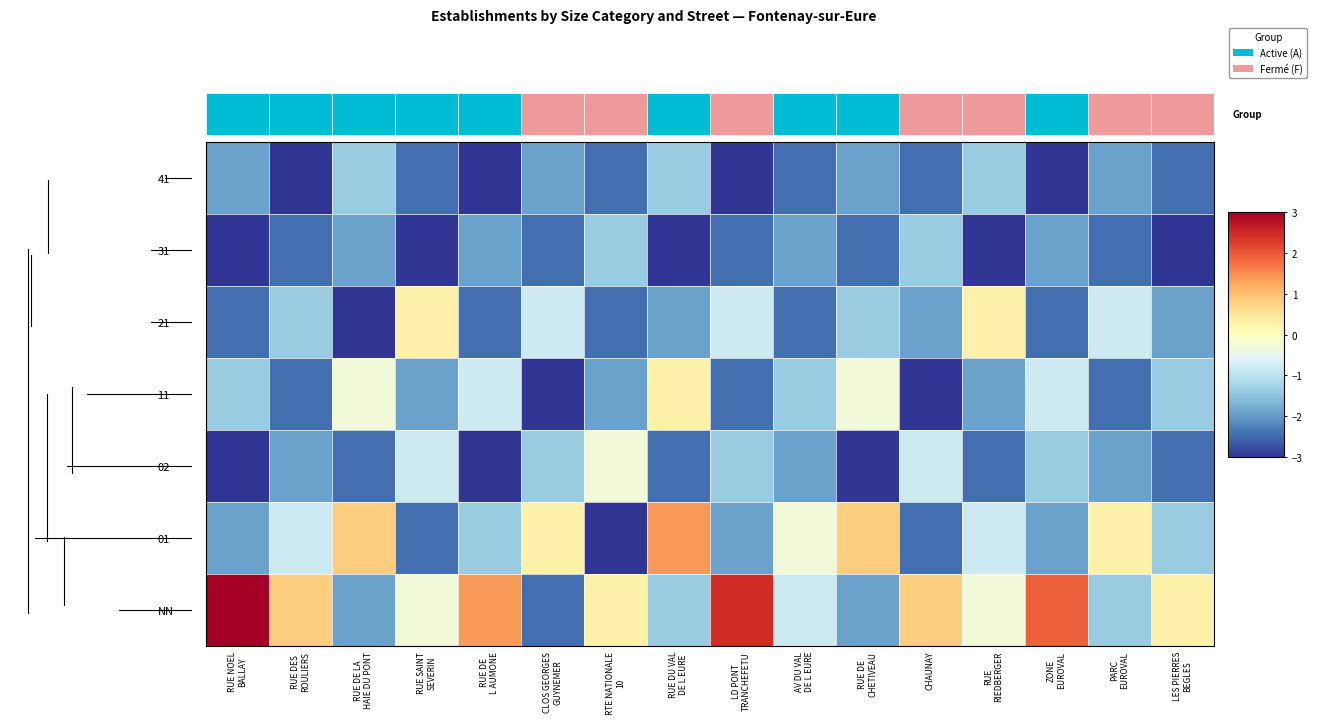

Count the number of data series in this chart.

7